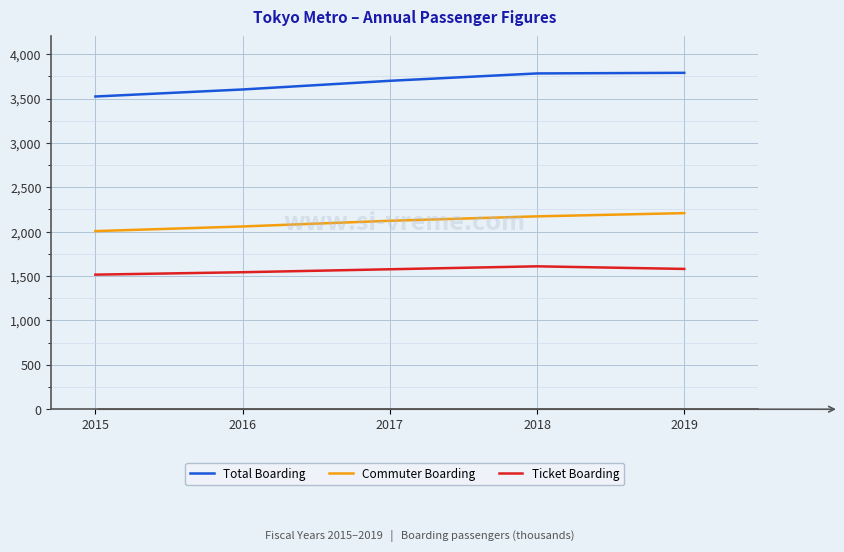

Is it true that Ticket Boarding equals 1576700 at 2017?

True